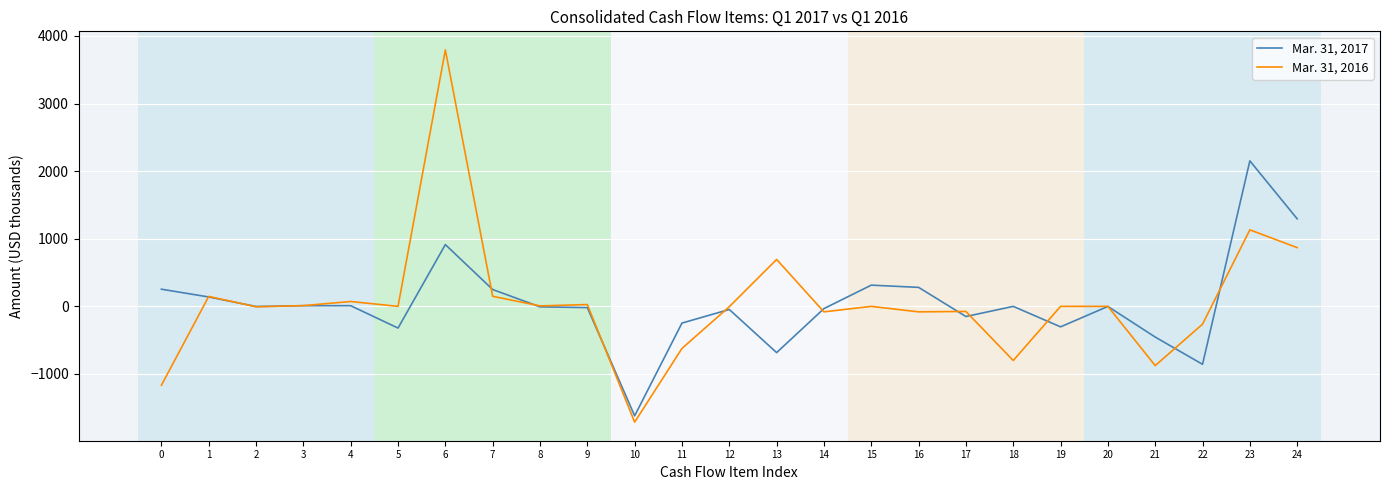

Rank the series at 15 from lowest to highest value.

Mar. 31, 2016, Mar. 31, 2017